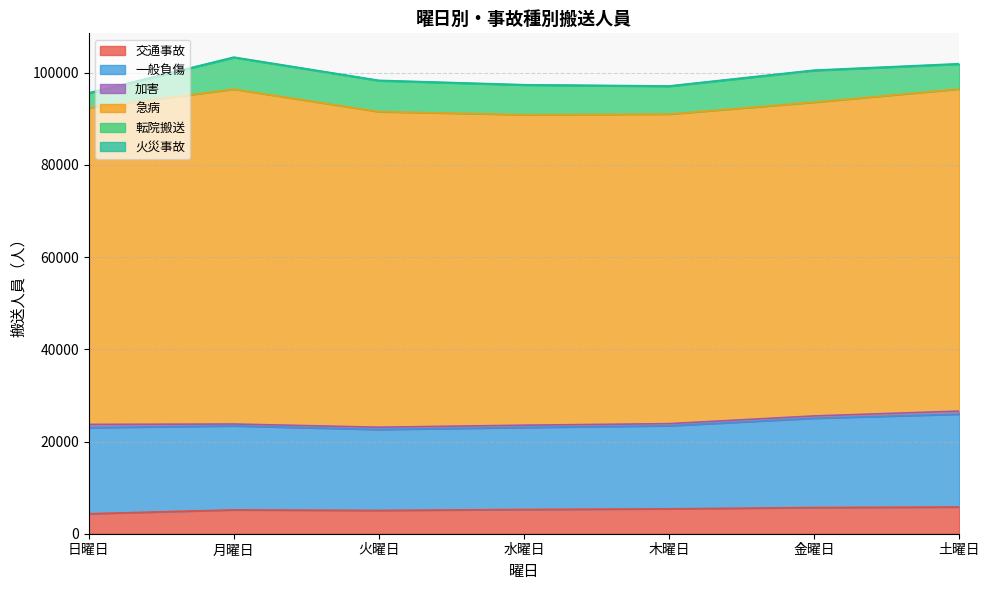

What is the lowest value of the 転院搬送 series?

3154